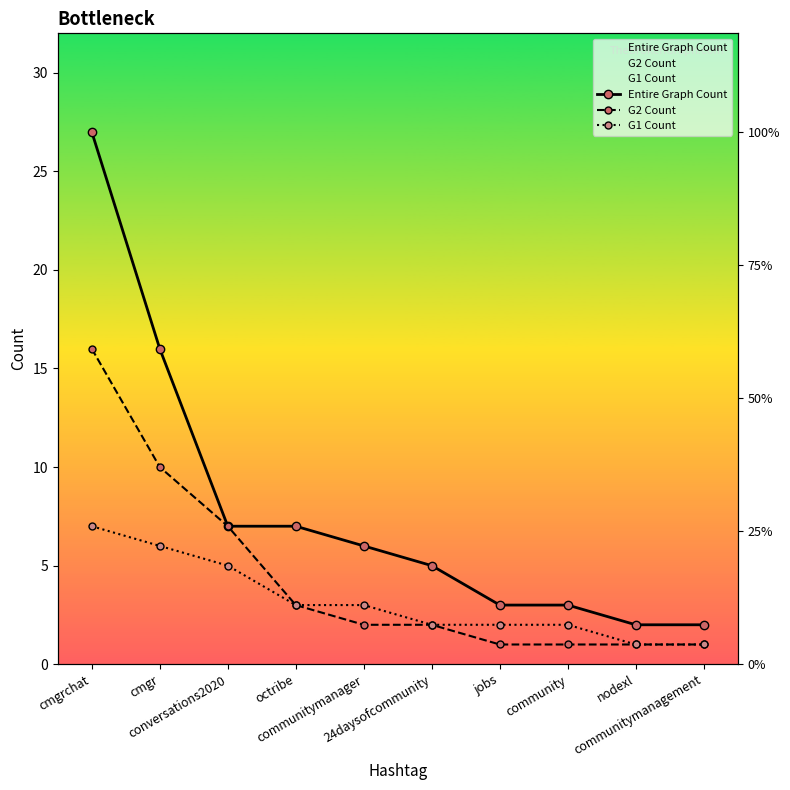

At which category does the chart reach its peak across all series?

cmgrchat